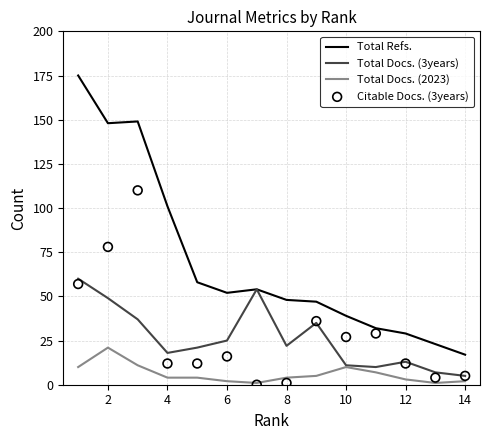

Which series has the largest total across all categories?

Total Refs.